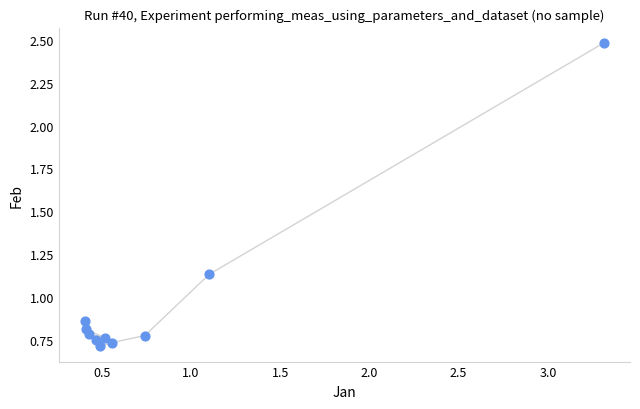

What is the average Y value?

1.0